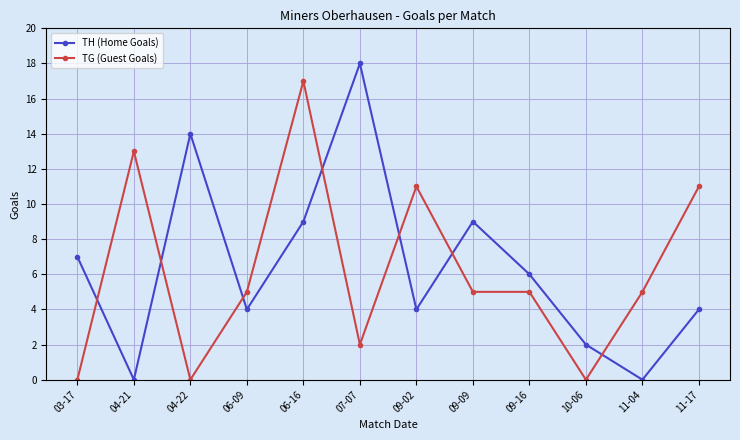

What is the difference between the maximum and minimum values in the TH (Home Goals) series?

18